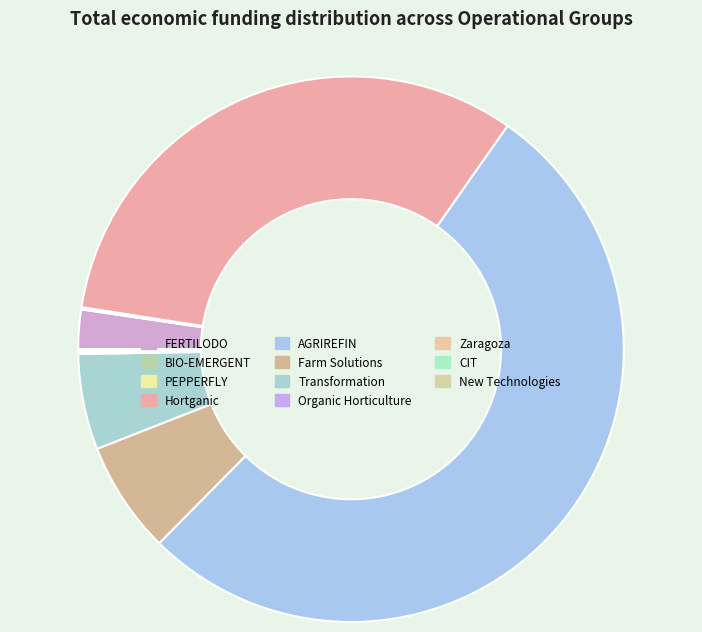

Which has a higher value, PEPPERFLY or BIO-EMERGENT?

PEPPERFLY